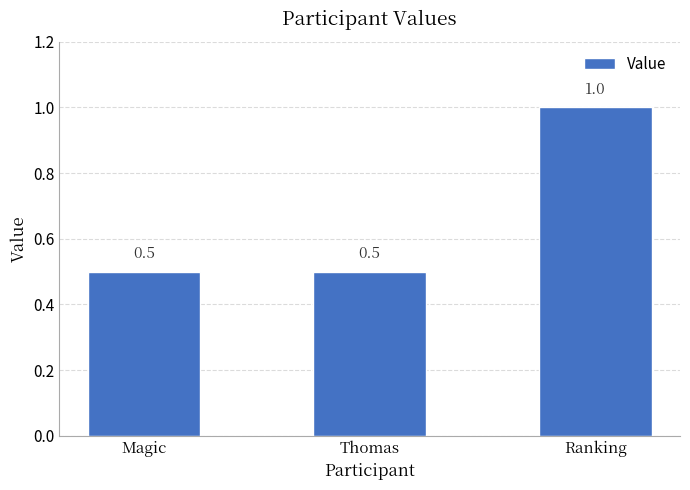

Reading right to left, what are all the values shown in this chart?

1.0	0.5	0.5